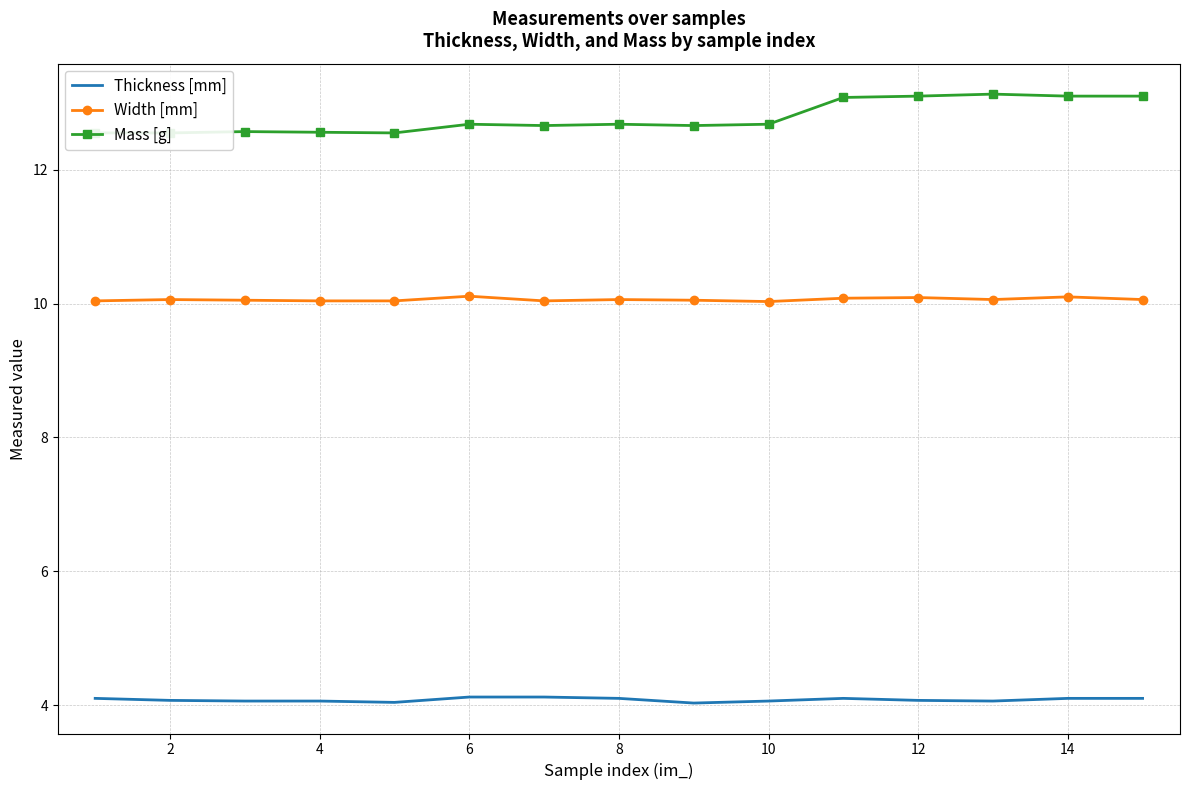

True or false: Thickness [mm] has more than 1 points higher than both neighbors.

False